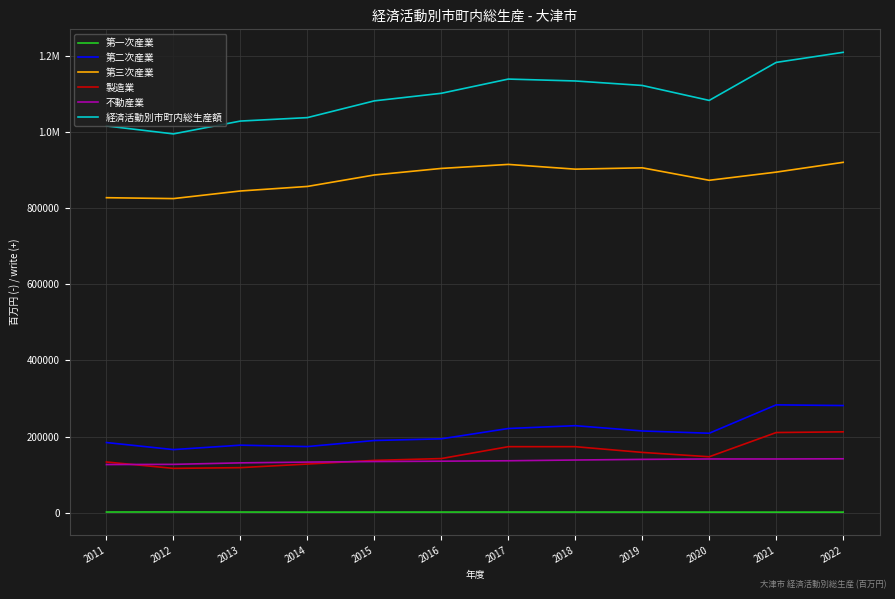

Is this an area chart (filled region under the line)?

No